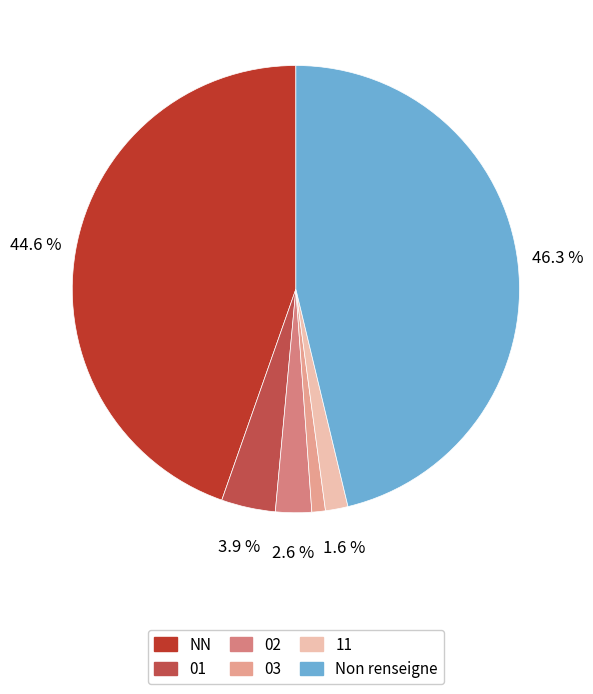

To the nearest percent, what is the difference between the 11 and 03 slice percentages?

1%